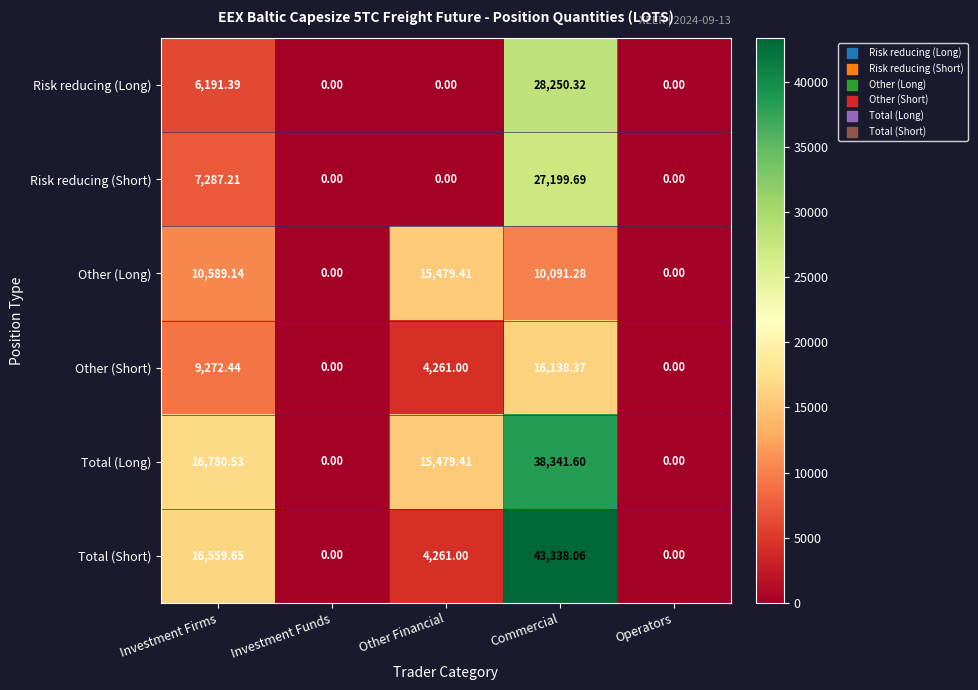

What is the total value across all series at Other Financial?

39480.8